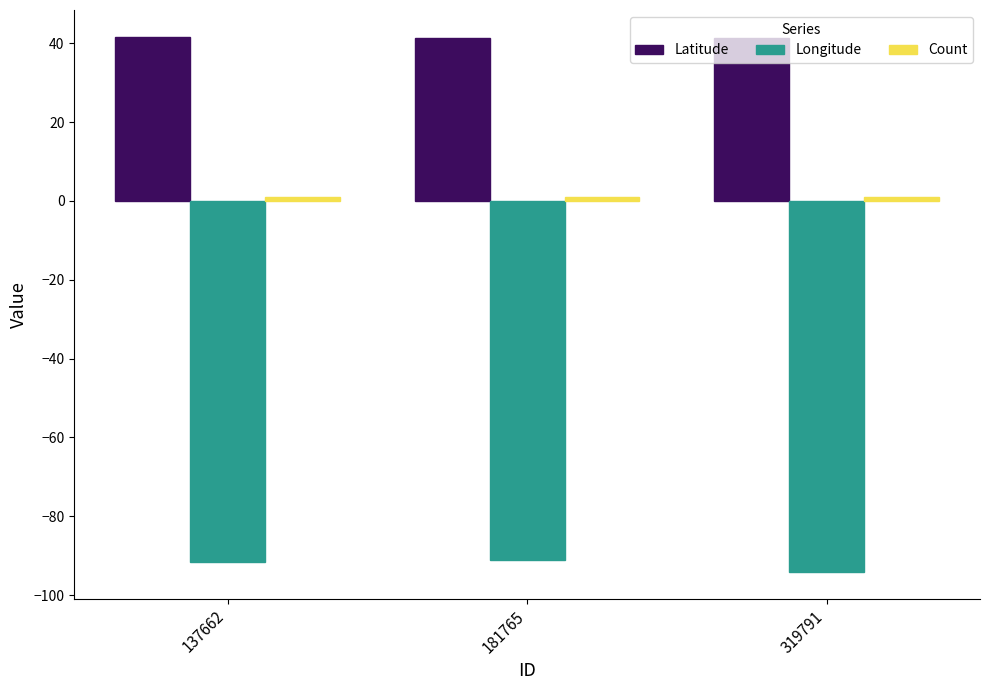

Does the chart contain stacked bars?

No